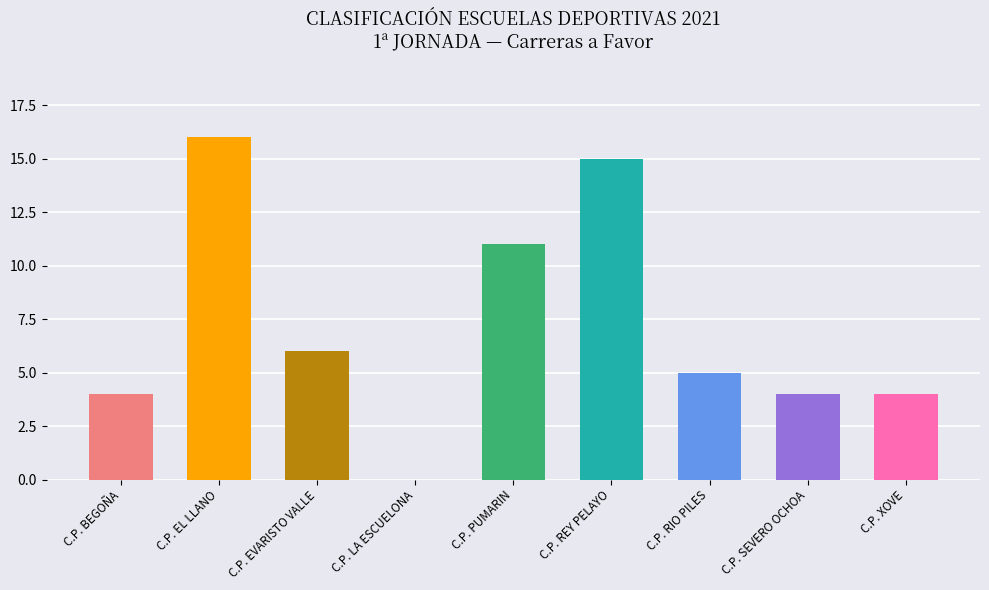

Which label corresponds to the largest value in the chart?

C.P. EL LLANO